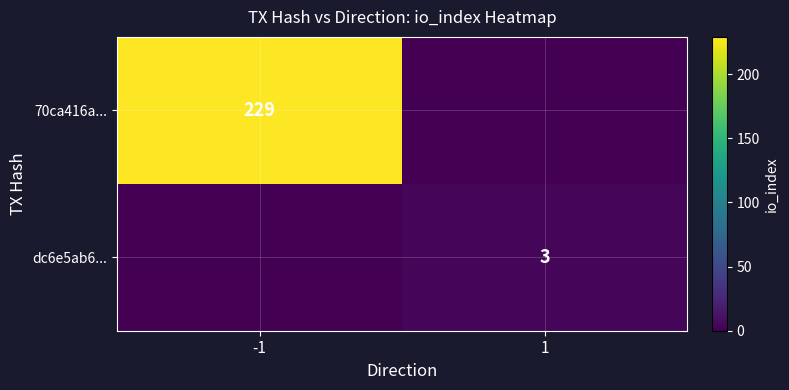

The value of 70ca416a... at -1 is 146. True or false?

False